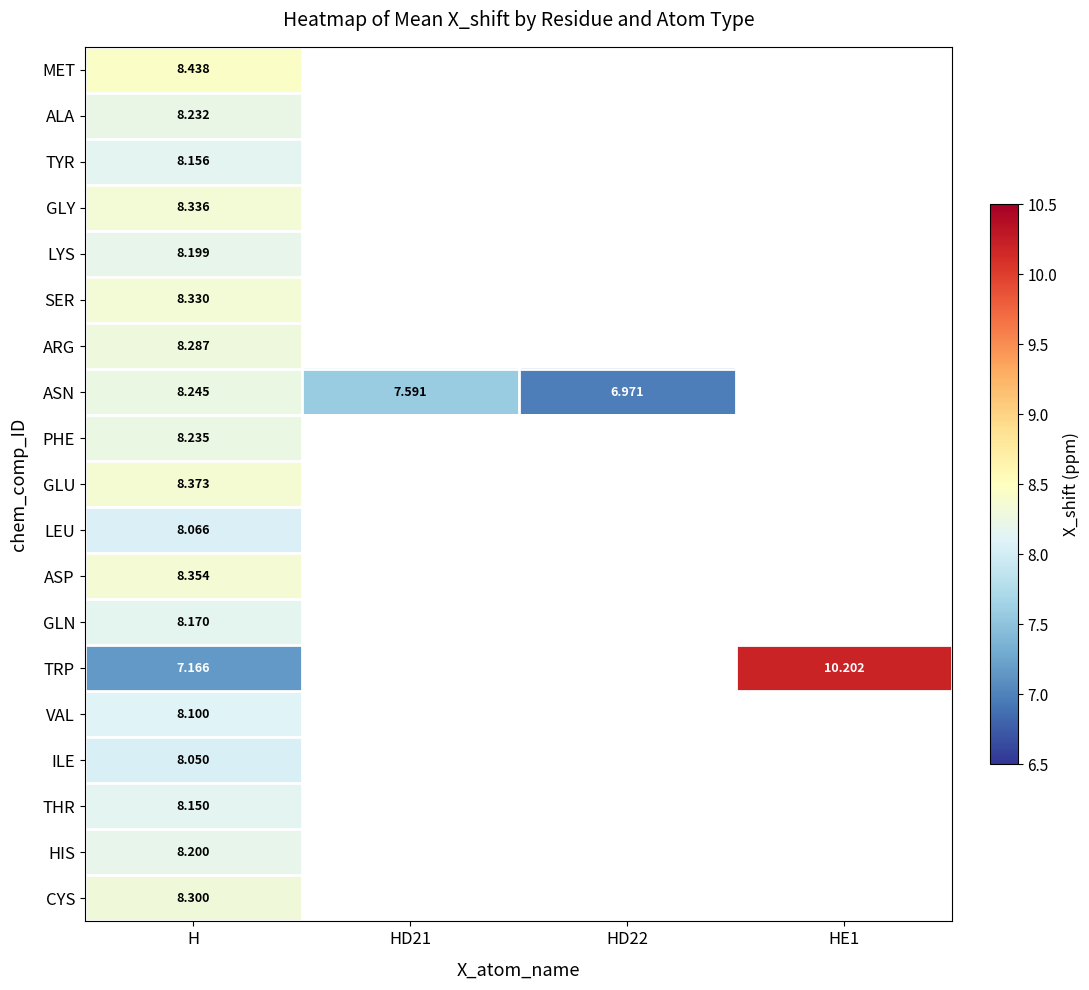

Rank the series at H from highest to lowest value.

MET, GLU, ASP, GLY, SER, CYS, ARG, ASN, PHE, ALA, HIS, LYS, GLN, TYR, THR, VAL, LEU, ILE, TRP